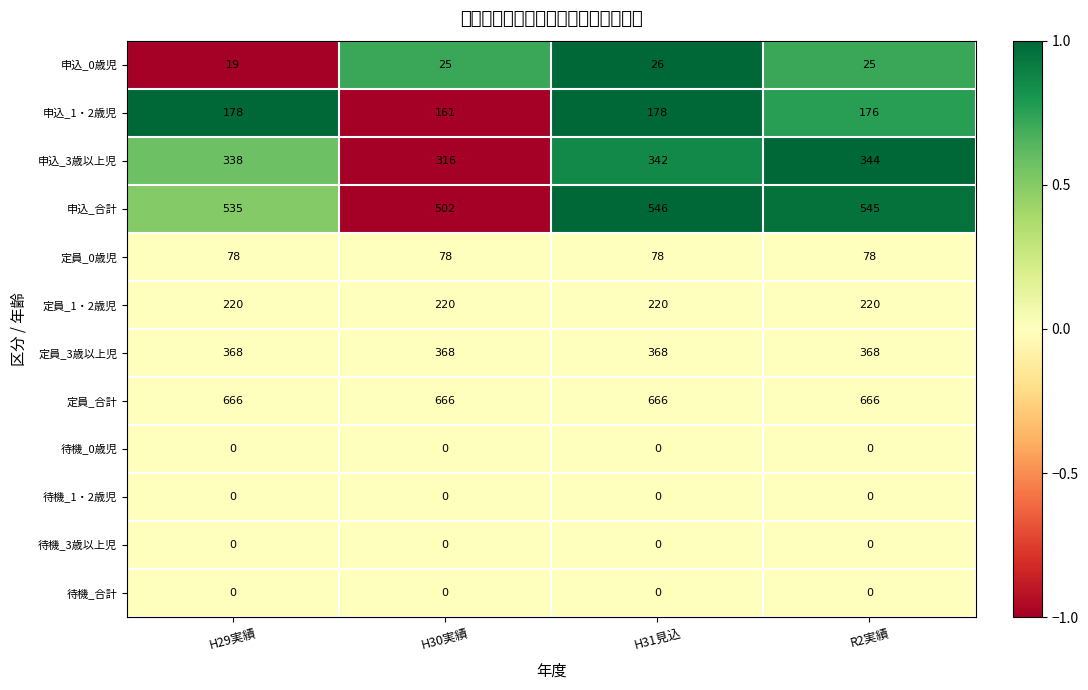

What is the sum of the 申込_3歳以上児 values at H30実績 and H31見込?

658